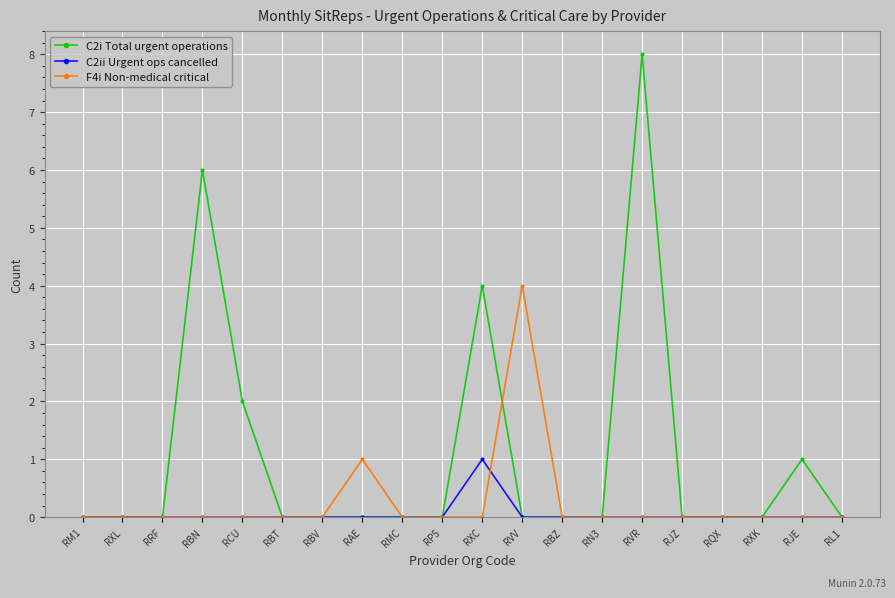

What is the label of the 17th point from the right?

RBN